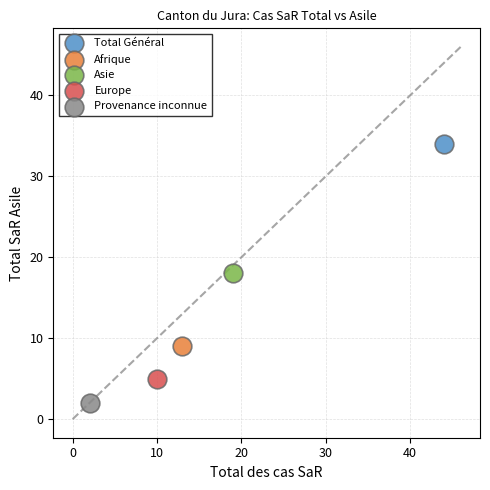

What are all the series names shown in the legend?

Total Général, Afrique, Asie, Europe, Provenance inconnue